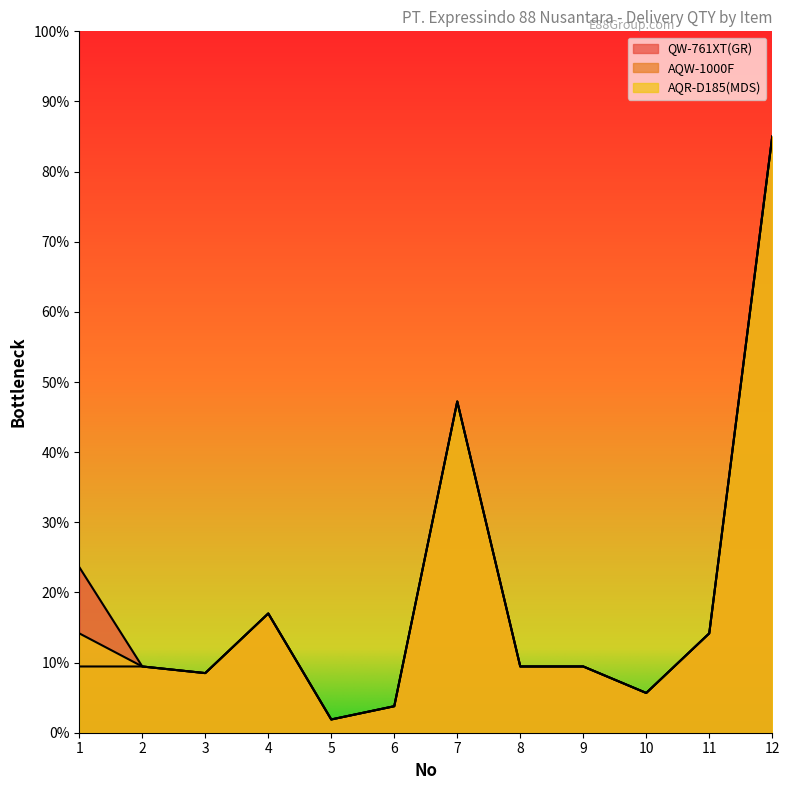

How many values in the AQW-1000F series are below 9?

4